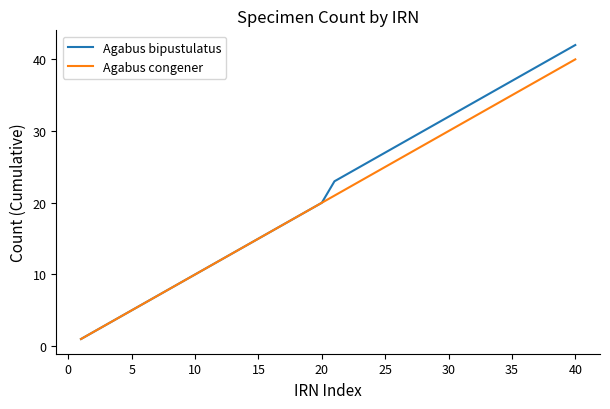

Reading right to left, transcribe all the data shown in this chart.

Agabus bipustulatus: 42	41	40	39	38	37	36	35	34	33	32	31	30	29	28	27	26	25	24	23	20	19	18	17	16	15	14	13	12	11	10	9	8	7	6	5	4	3	2	1
Agabus congener: 40	39	38	37	36	35	34	33	32	31	30	29	28	27	26	25	24	23	22	21	20	19	18	17	16	15	14	13	12	11	10	9	8	7	6	5	4	3	2	1